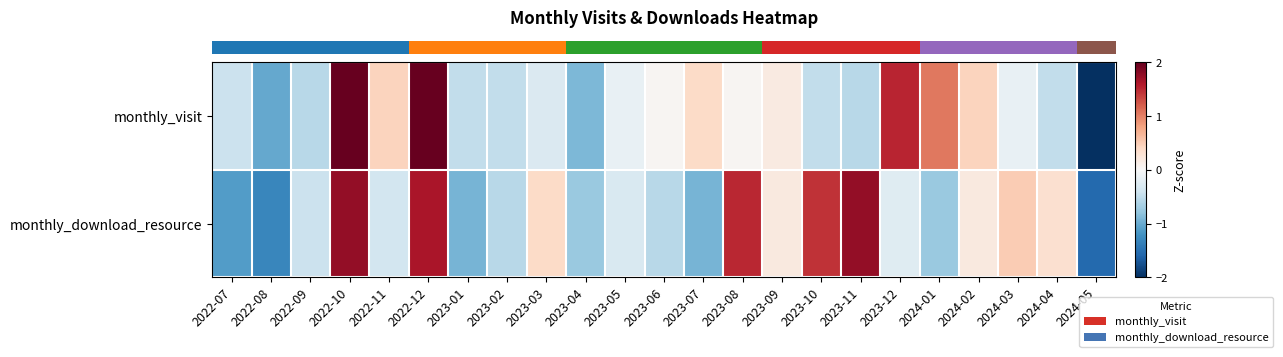

Count the number of categories in the chart.

23